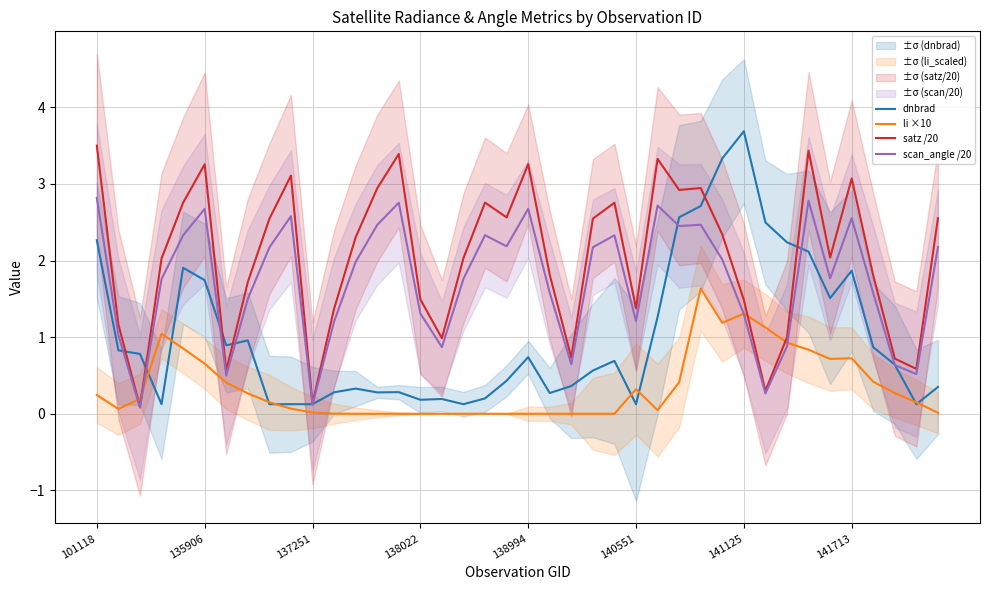

Where does the scan_angle /20 series first go above 1?

101118